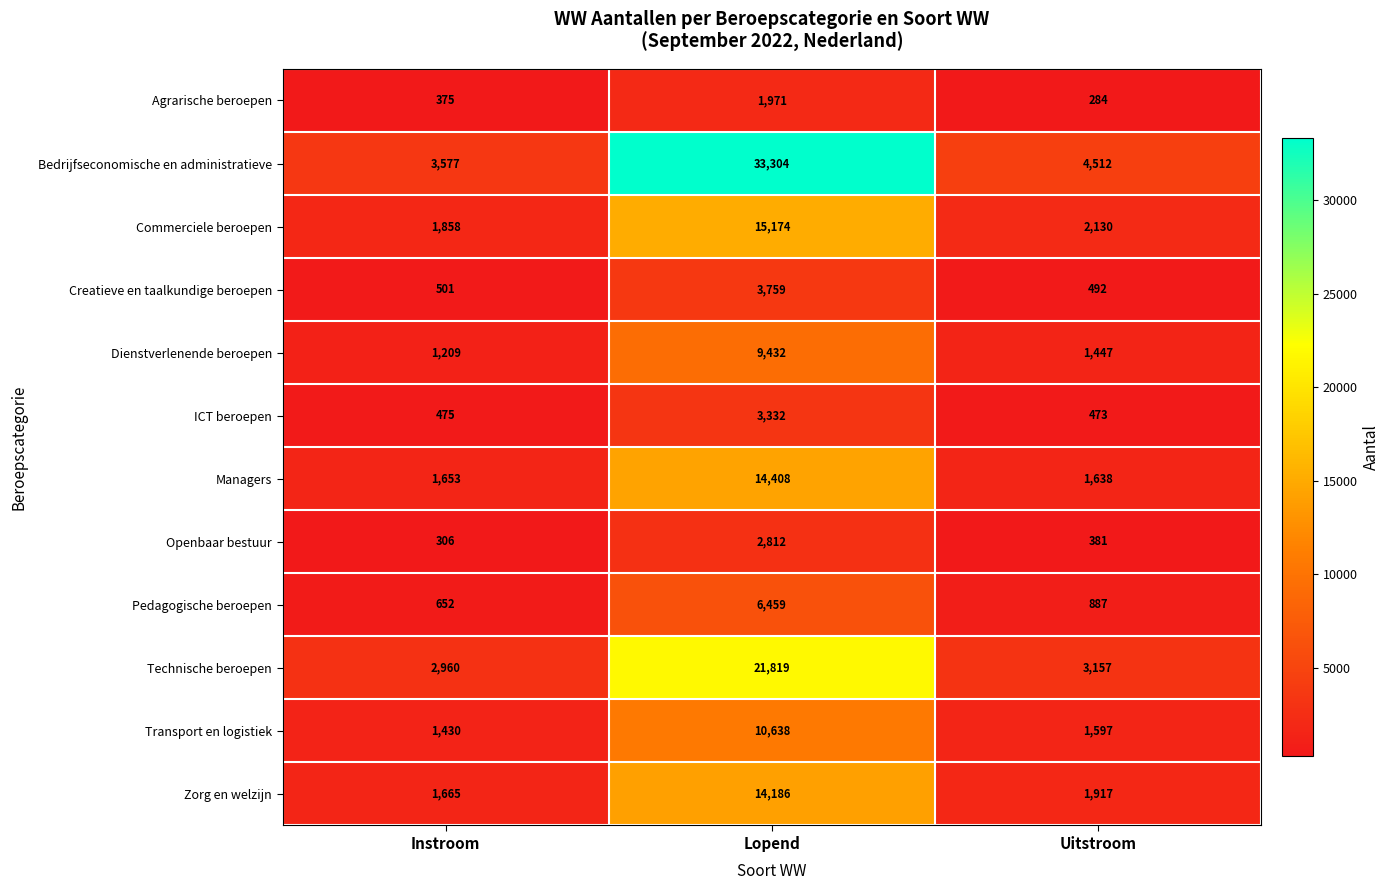

At which category does the chart reach its minimum across all series?

Uitstroom